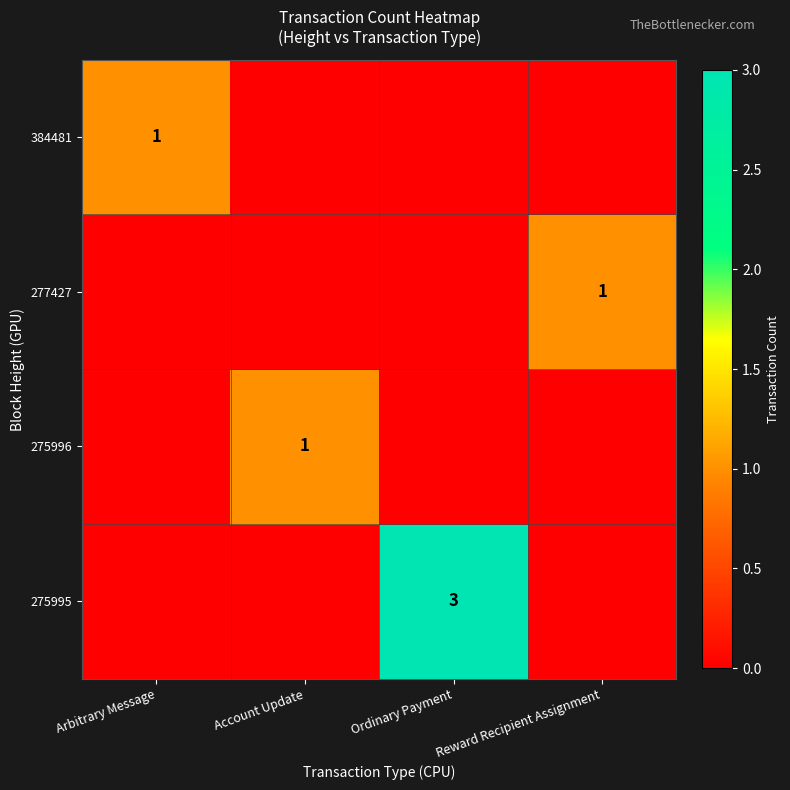

Is the value of 275996 at Account Update greater than the value of 275995 at Ordinary Payment?

No